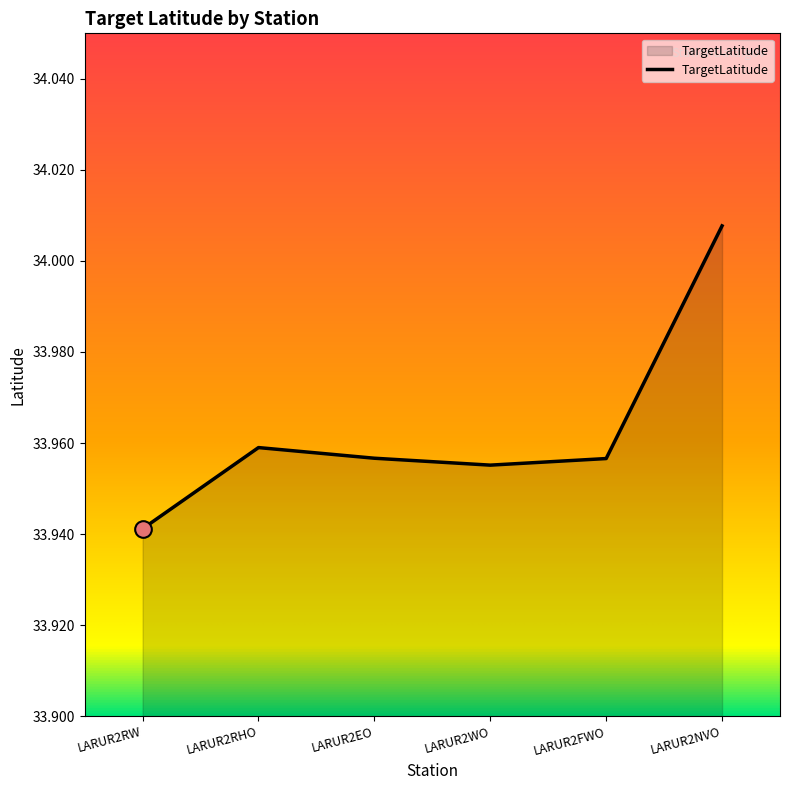

What is the label of the 4th point from the right?

LARUR2EO